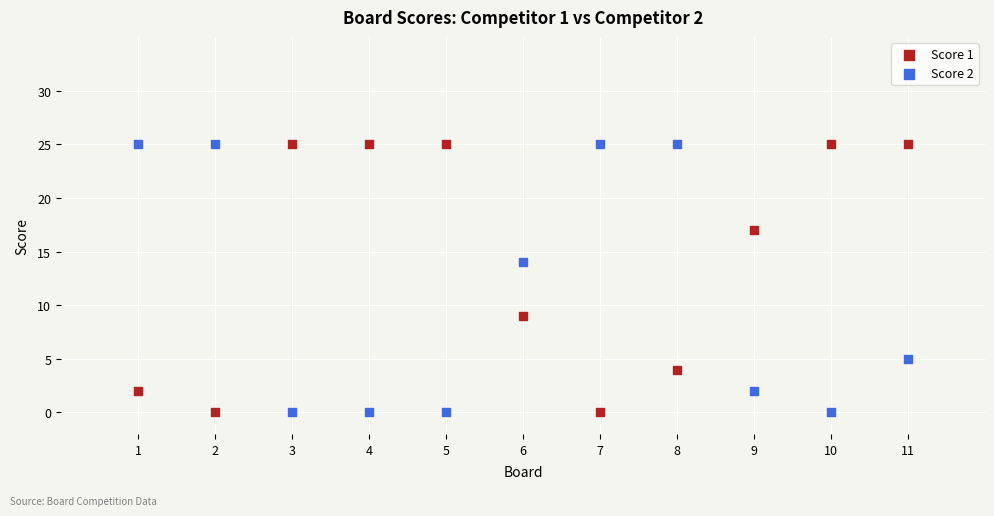

What is the X range (max minus min) for the scatter plot?

10